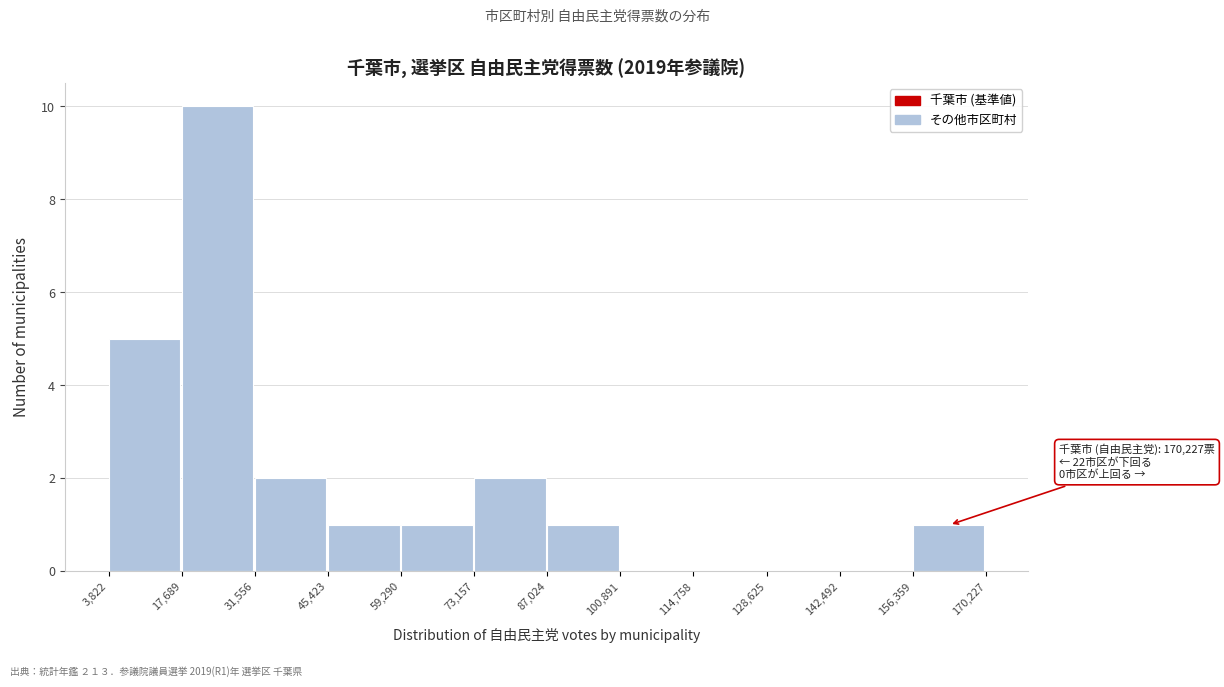

Which range on the x-axis has the tallest bar?

17,689 to 31,556